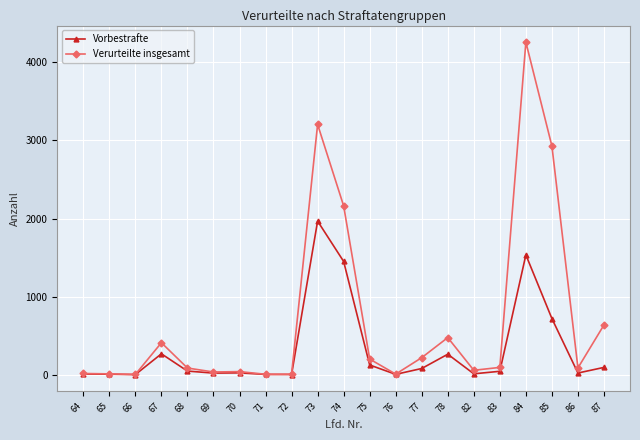

List the series in order of their peak value, highest first.

Verurteilte insgesamt, Vorbestrafte